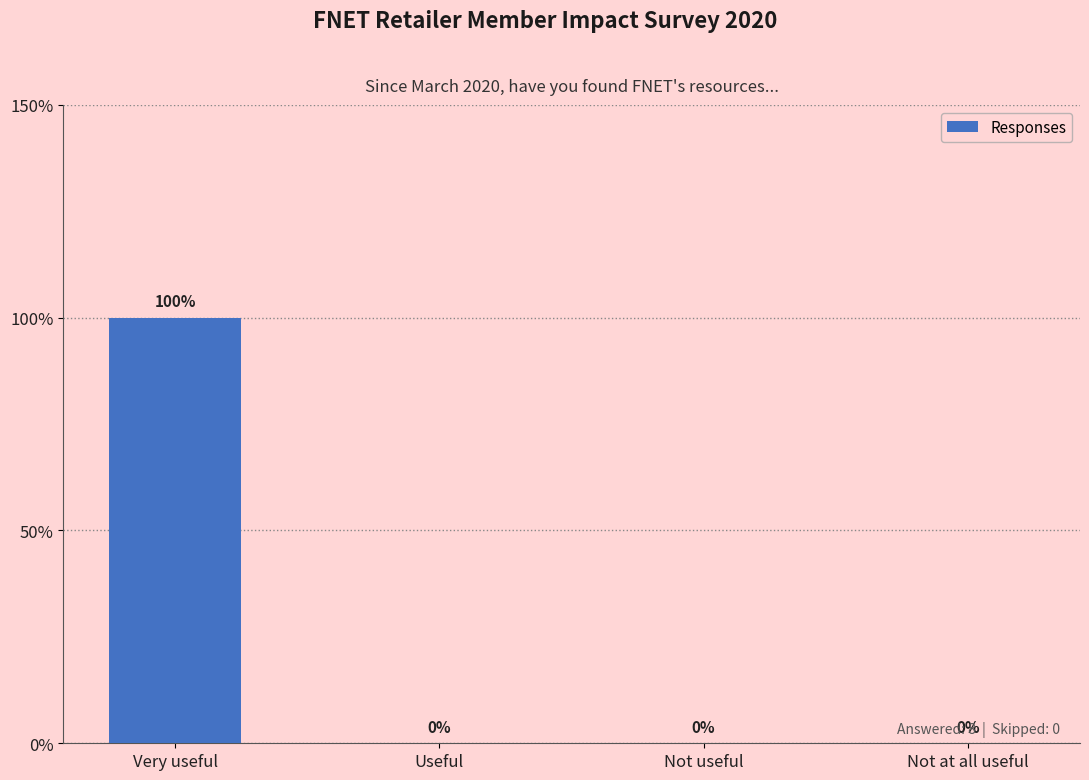

Reading left to right, transcribe all the data shown in this chart.

1	0	0	0